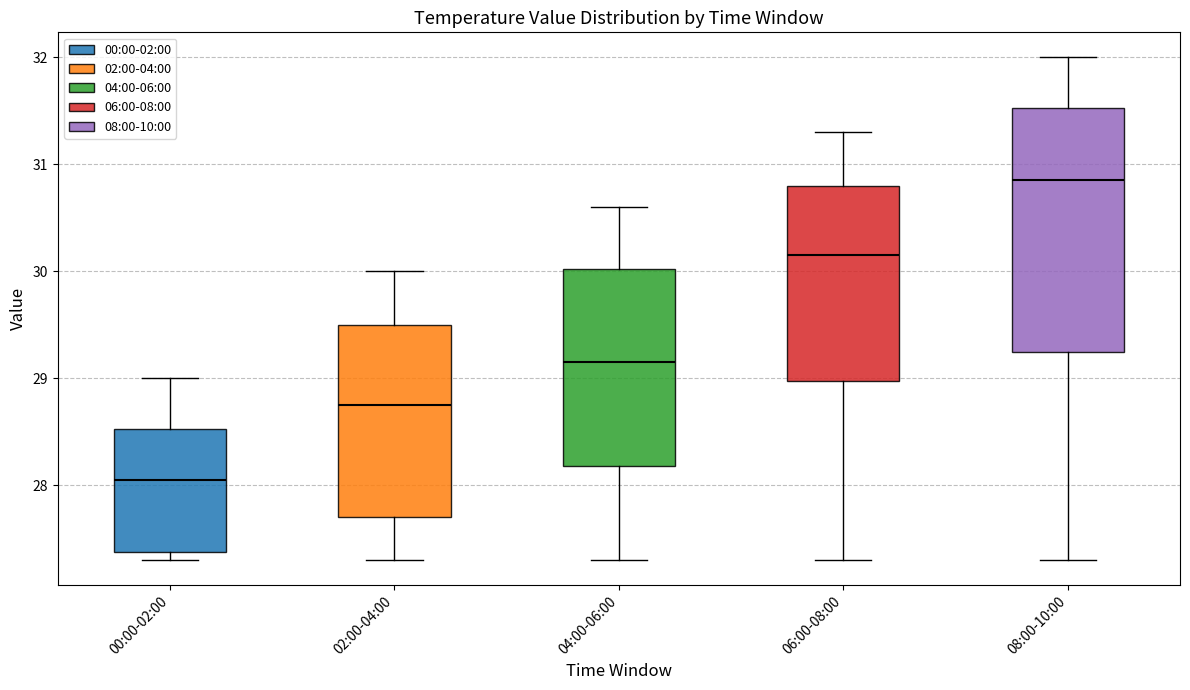

Comparing the boxes themselves (not the whiskers), which one is the tallest?

08:00-10:00